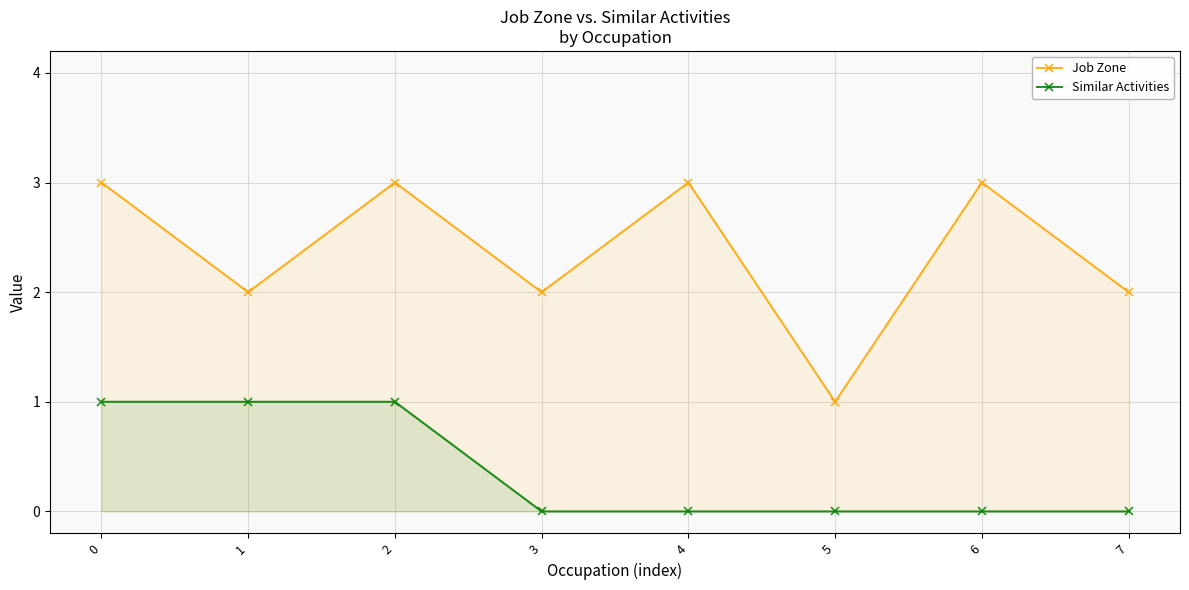

Reading right to left, transcribe all the data shown in this chart.

Job Zone: 7=2	6=3	5=1	4=3	3=2	2=3	1=2	0=3
Similar Activities: 7=0	6=0	5=0	4=0	3=0	2=1	1=1	0=1